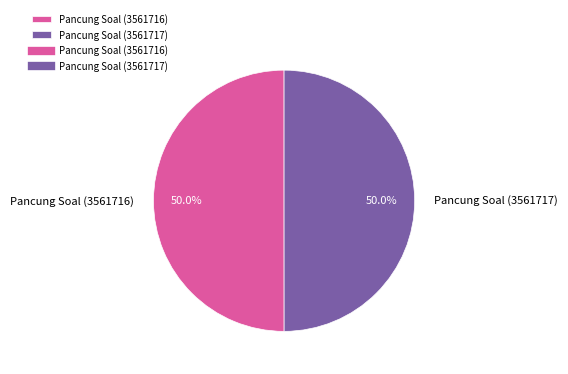

To the nearest percent, what percentage of the pie is Pancung Soal (3561717)?

50%